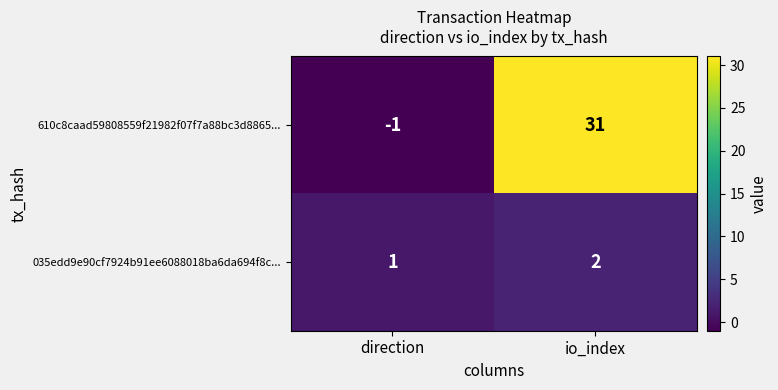

Which series has the largest total across all categories?

610c8caad59808559f21982f07f7a88bc3d8865...